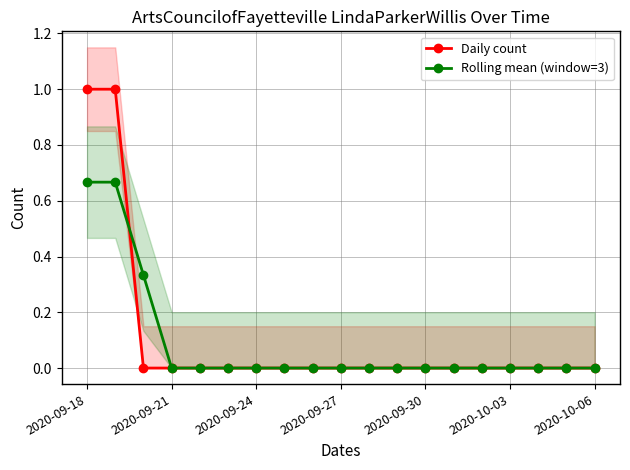

What is the difference between the maximum and minimum values in the Rolling mean (window=3) series?

0.7